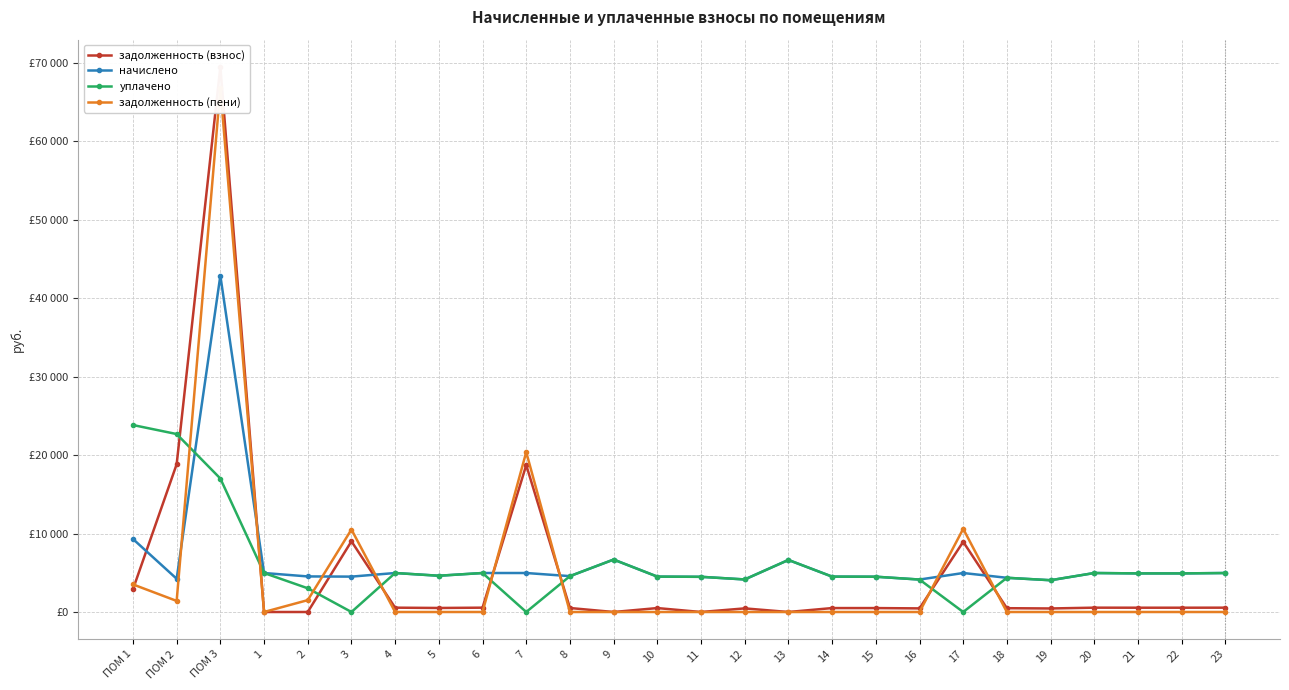

True or false: задолженность (взнос) has a value of 25725.7 at ПОМ 2.

False